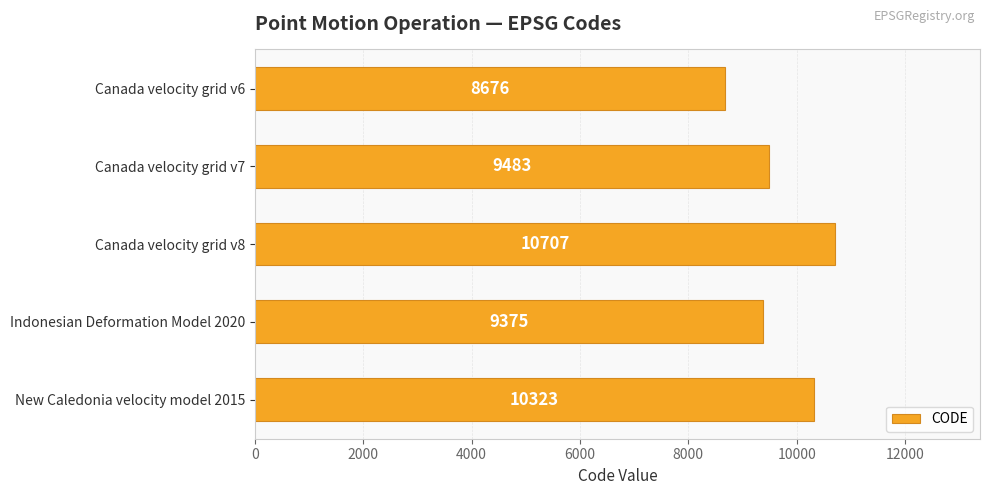

At which label is the value closest to 9691?

Canada velocity grid v7